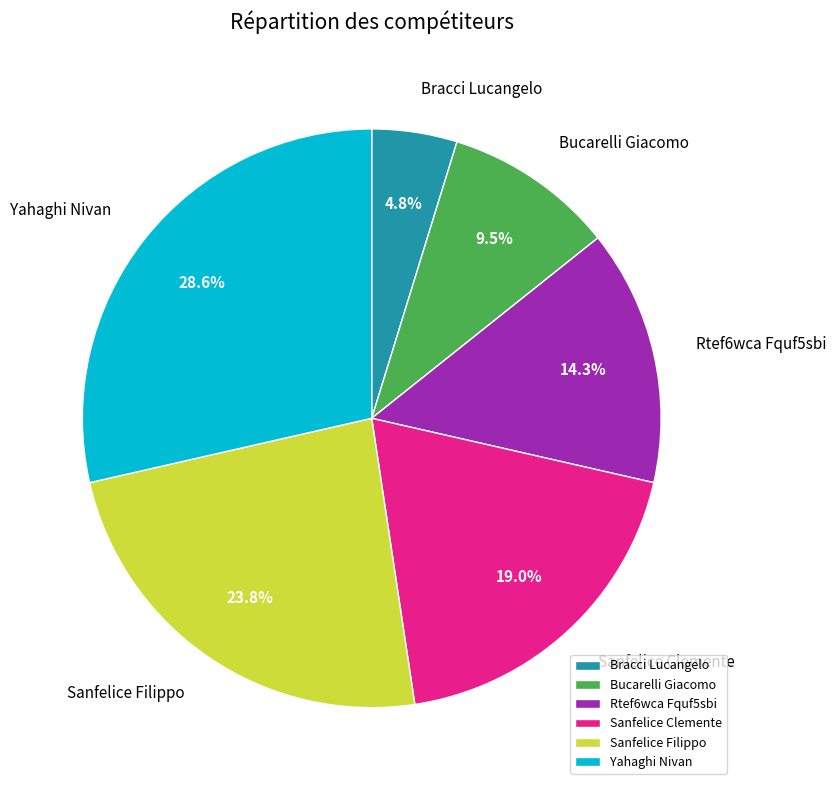

Is Sanfelice Filippo the majority of the pie?

No